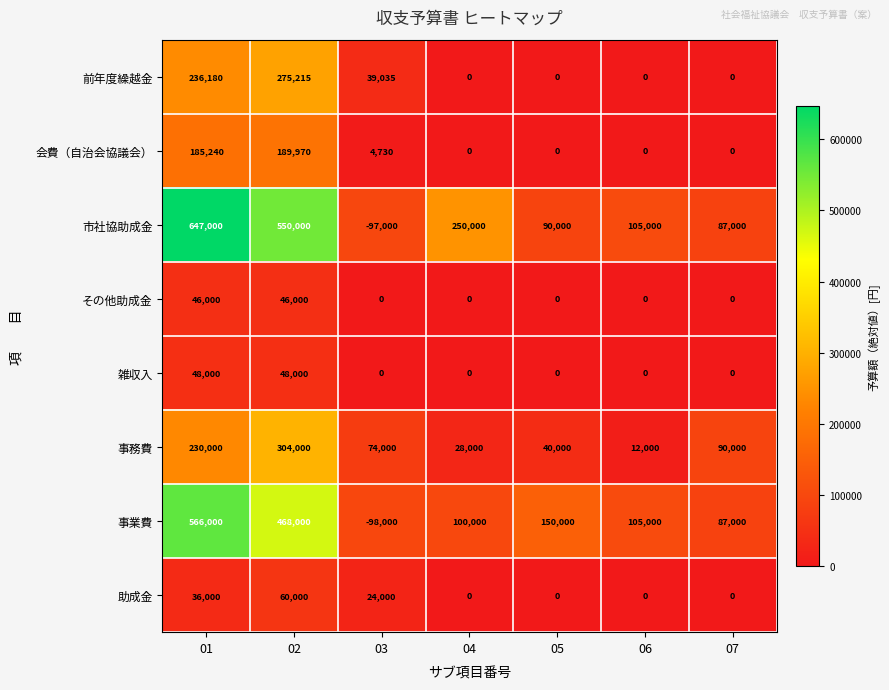

What is the average value of the 市社協助成金 series?

233143